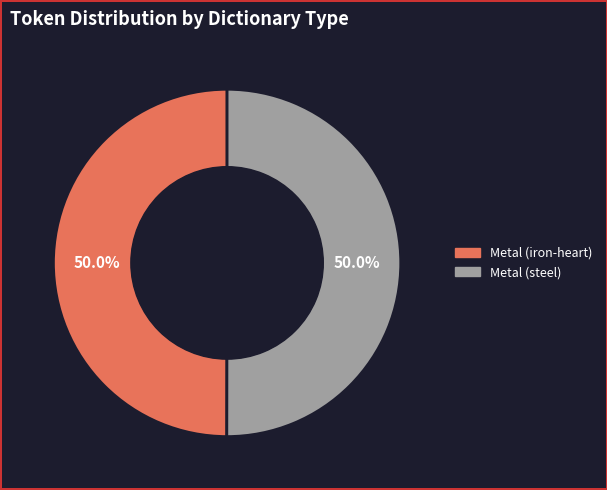

What is the ratio of the value at Metal (steel) to the value at Metal (iron-heart)?

1.0